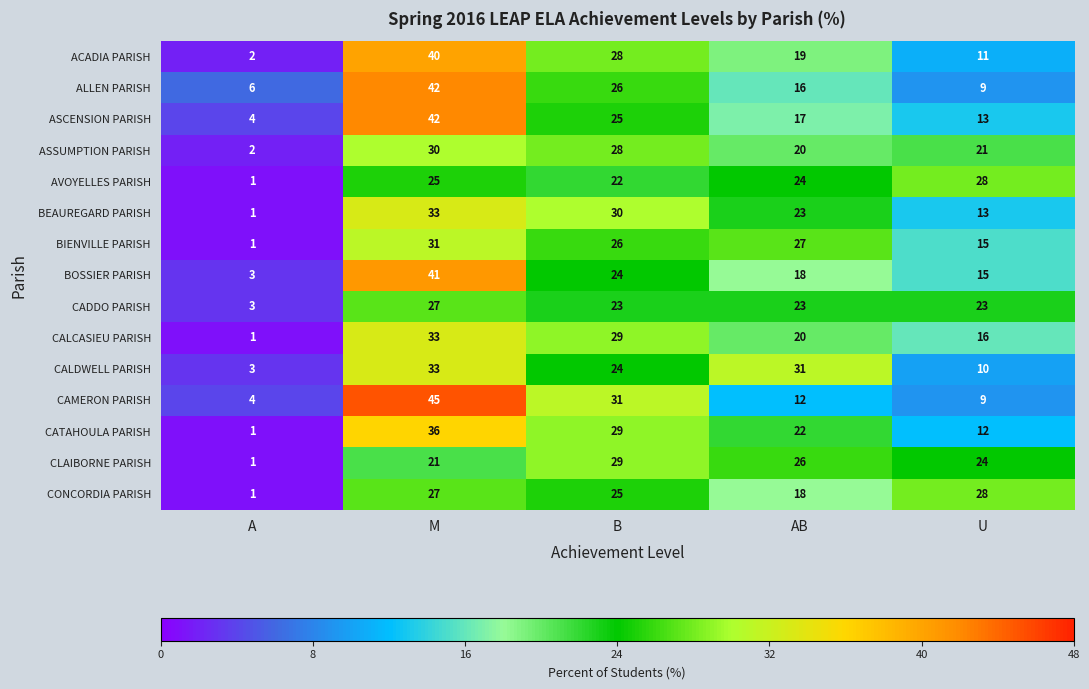

What is the average value of the CATAHOULA PARISH series?

20